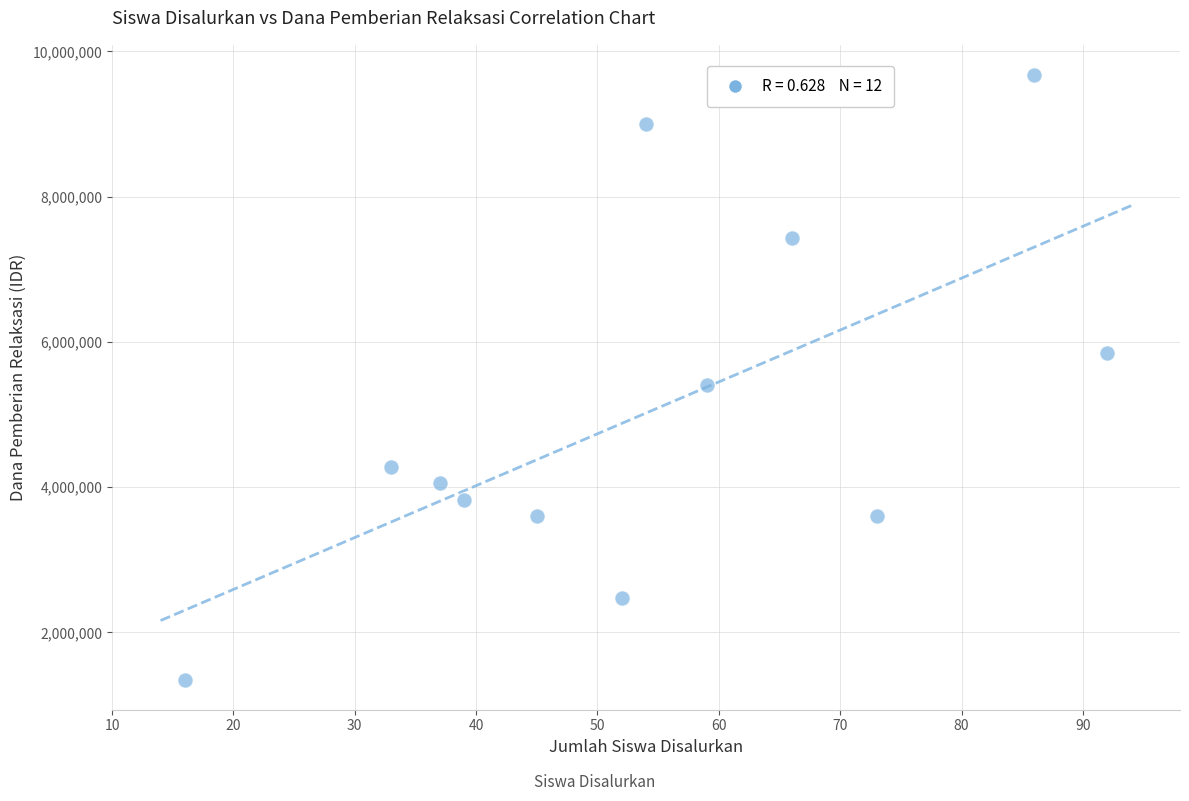

What Y value in the scatter plot is closest to 5512500?

5400000